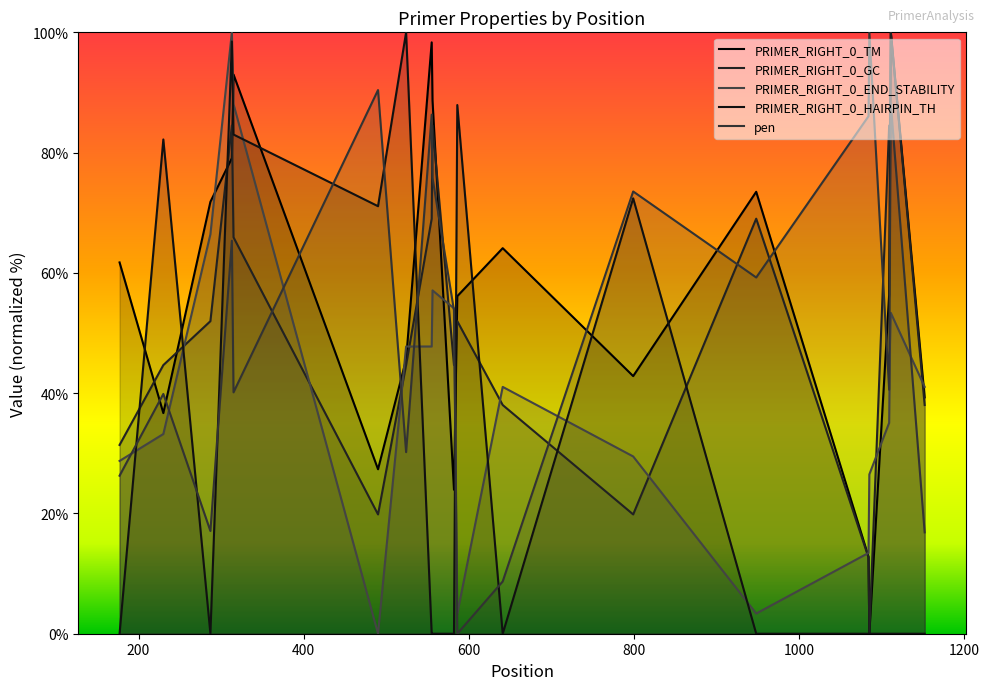

How many lines are shown in the chart?

5